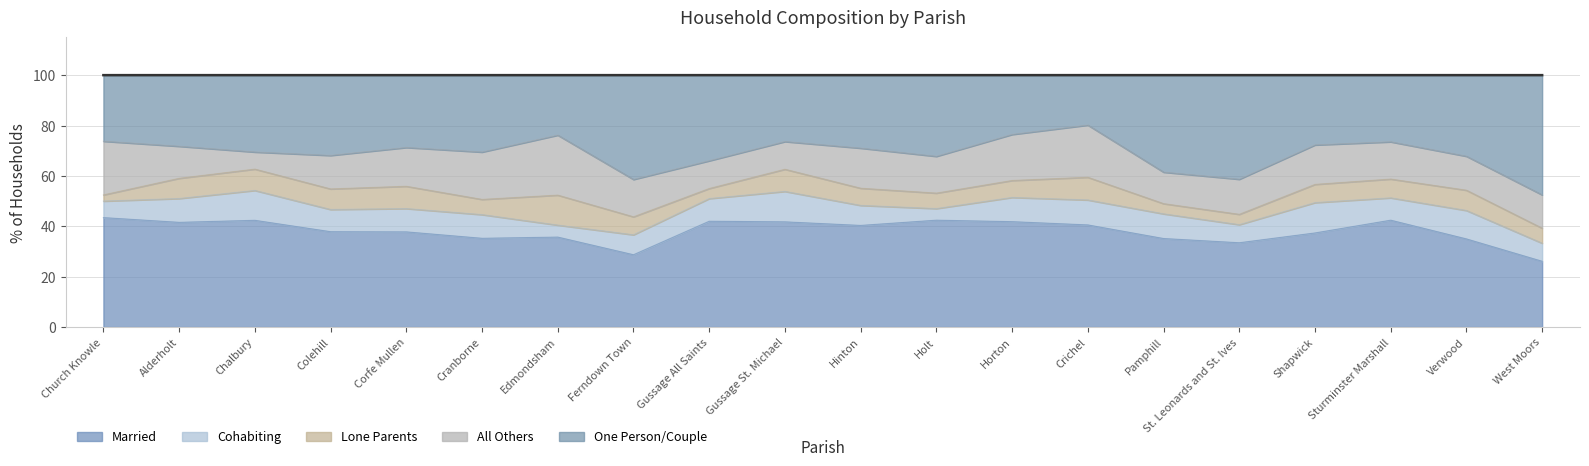

How many interior local valleys does the All Others series have?

4